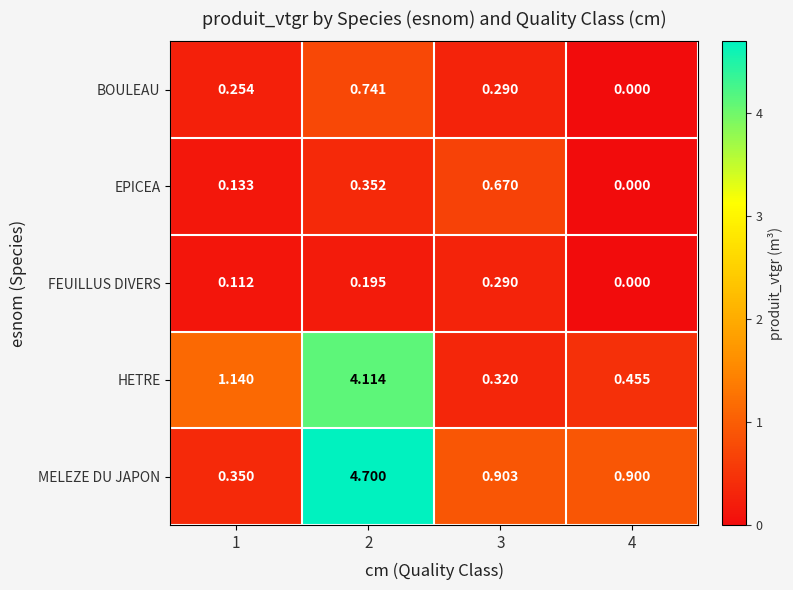

Count the number of data series in this chart.

5